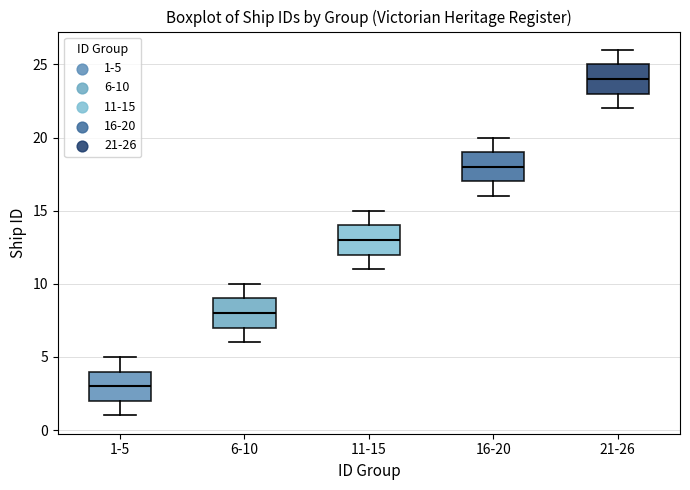

Which box's median line is the lowest?

1-5